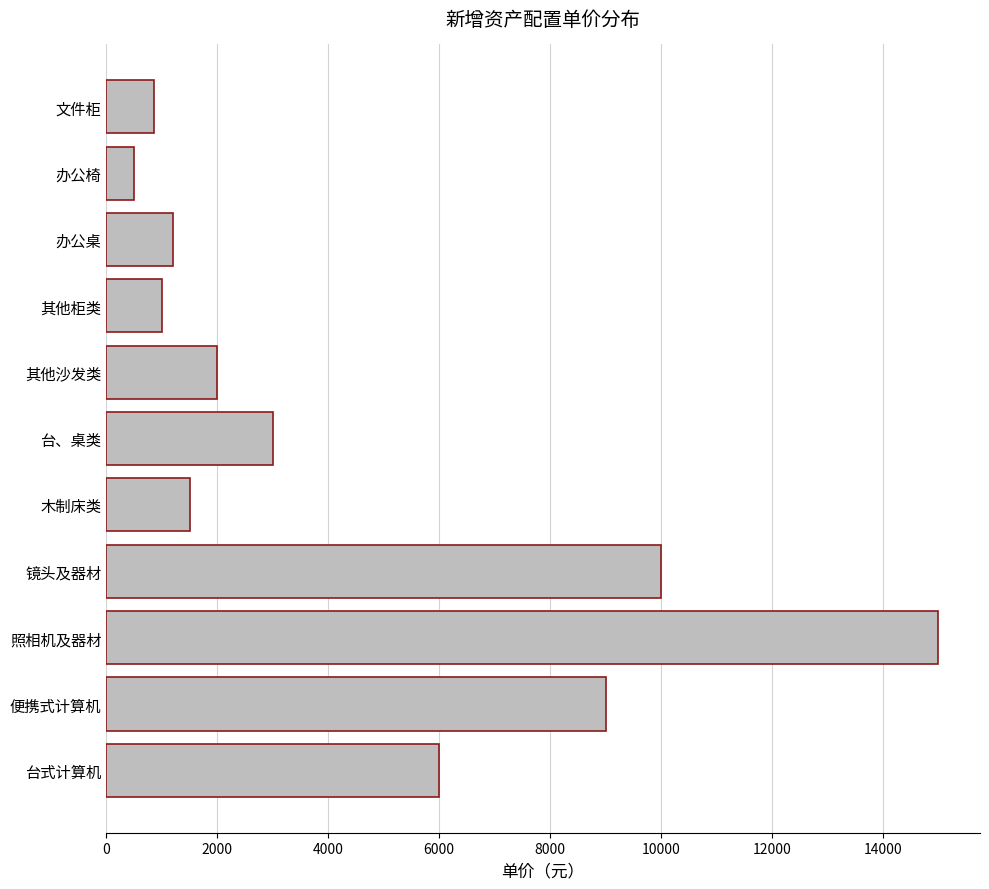

Which label corresponds to the smallest value in the chart?

办公椅